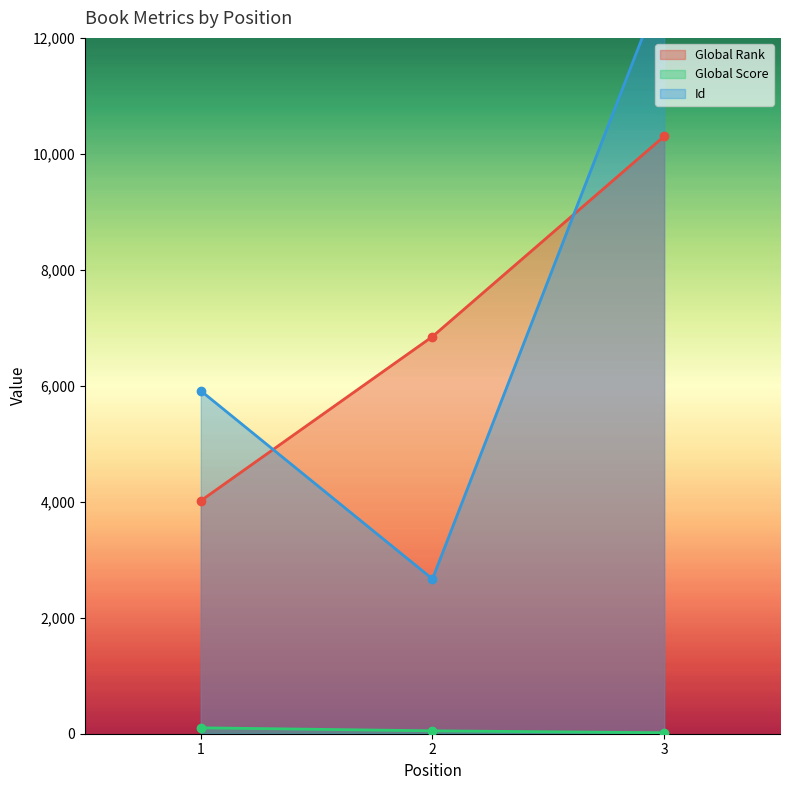

Is it true that Global Rank equals 6849 at 2?

True